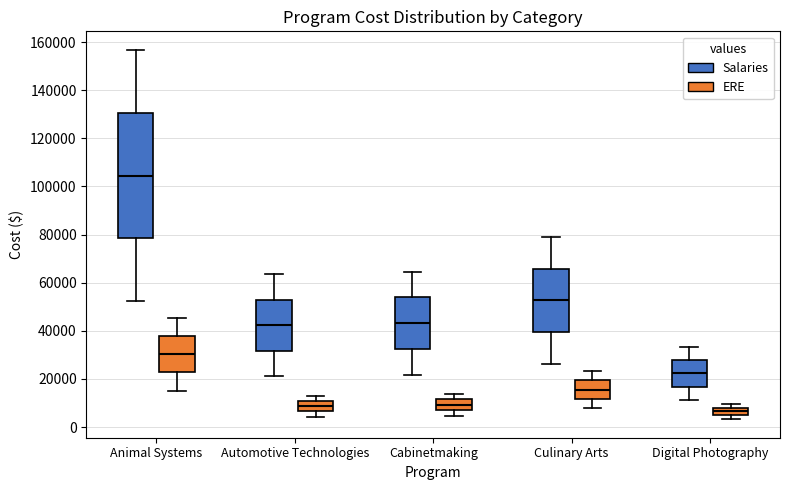

Reading left to right, read every box against the y-axis: the position of its median line, the range the box covers, and the ends of its whiskers. The values are not printed on the chart, so give them approximately, as read against the axis.

Animal Systems (Salaries): median 104000, box 78000 to 130000, whiskers 52000 to 156000
Animal Systems (ERE): median 30000, box 22000 to 38000, whiskers 16000 to 46000
Automotive Technologies (Salaries): median 42000, box 32000 to 52000, whiskers 22000 to 64000
Automotive Technologies (ERE): median 8000, box 6000 to 10000, whiskers 4000 to 14000
Cabinetmaking (Salaries): median 44000, box 32000 to 54000, whiskers 22000 to 64000
Cabinetmaking (ERE): median 10000, box 6000 to 12000, whiskers 4000 to 14000
Culinary Arts (Salaries): median 52000, box 40000 to 66000, whiskers 26000 to 80000
Culinary Arts (ERE): median 16000, box 12000 to 20000, whiskers 8000 to 24000
Digital Photography (Salaries): median 22000, box 16000 to 28000, whiskers 12000 to 34000
Digital Photography (ERE): median 6000, box 4000 to 8000, whiskers 4000 (just below the box's lower edge) to 10000